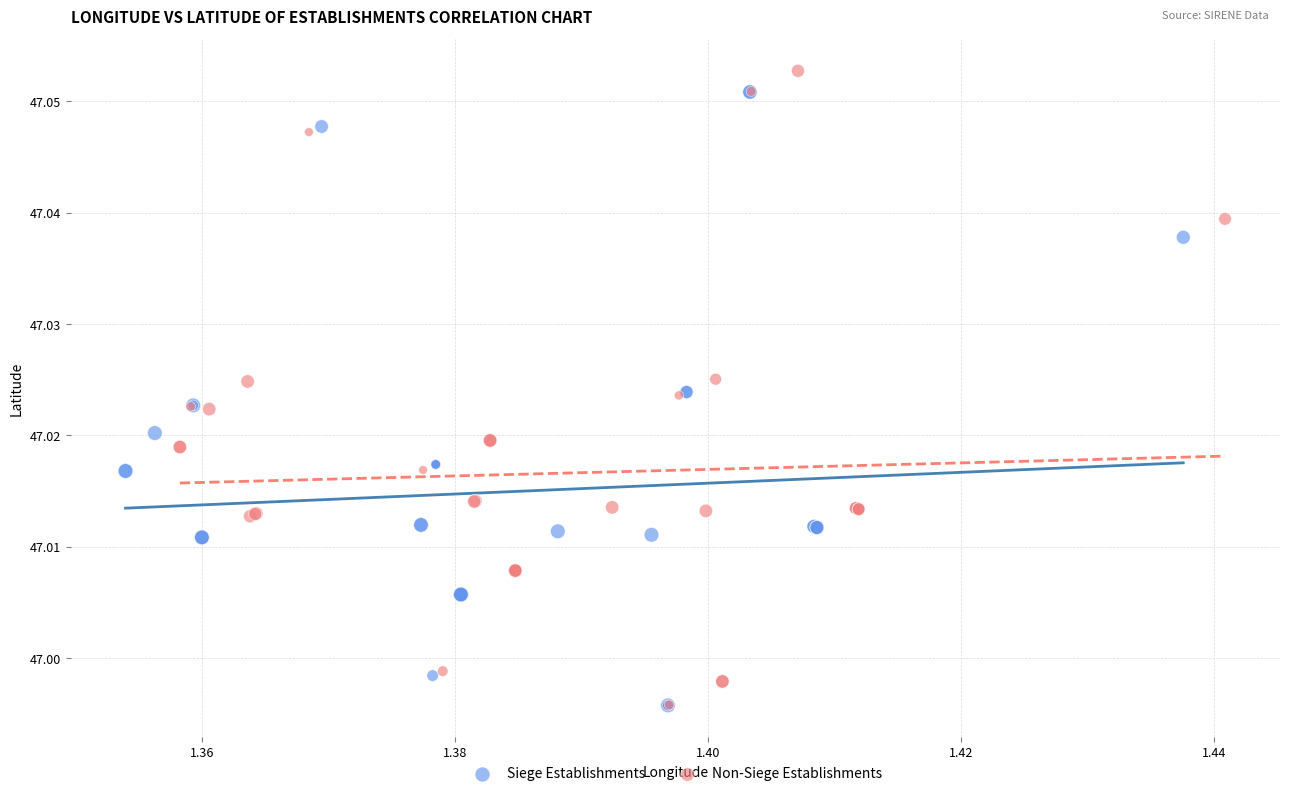

What are all the series names shown in the legend?

Siege Establishments, Non-Siege Establishments